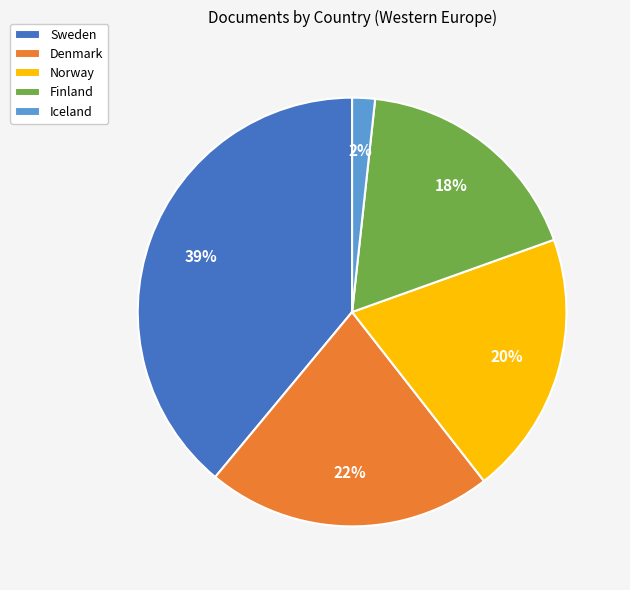

To the nearest percent, what percentage of the pie is Norway?

20%